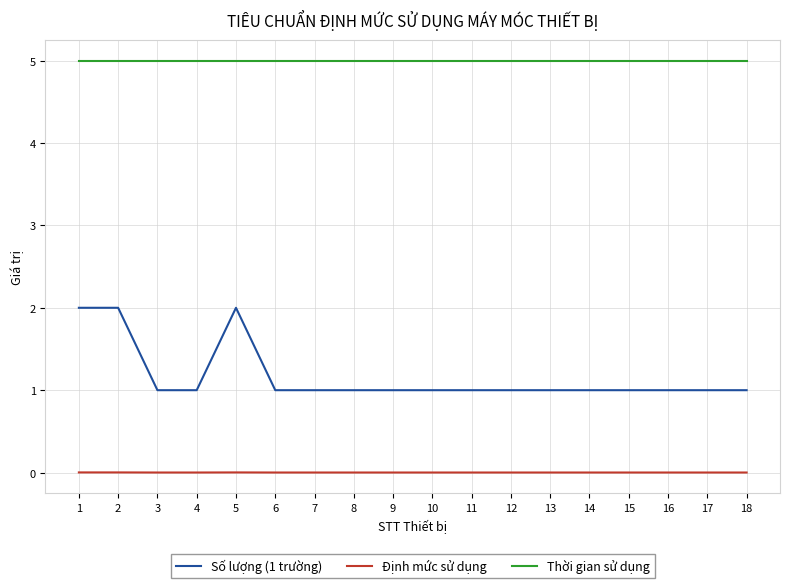

At how many categories does at least one series exceed 1?

18